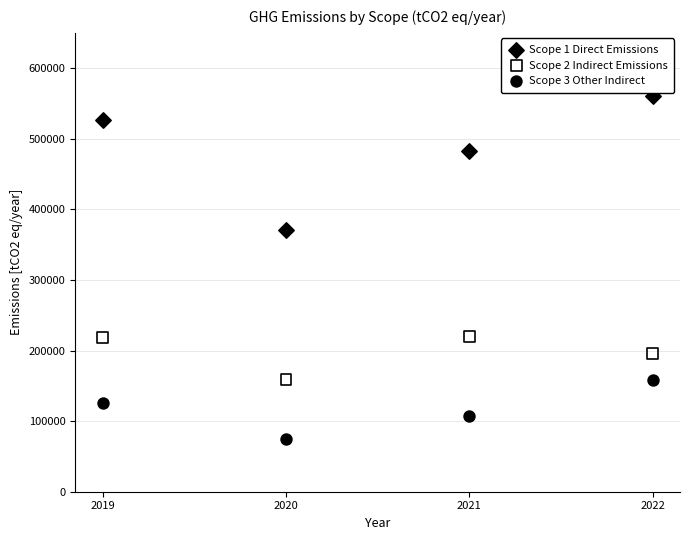

What are all the series names shown in the legend?

Scope 1 Direct Emissions, Scope 2 Indirect Emissions, Scope 3 Other Indirect